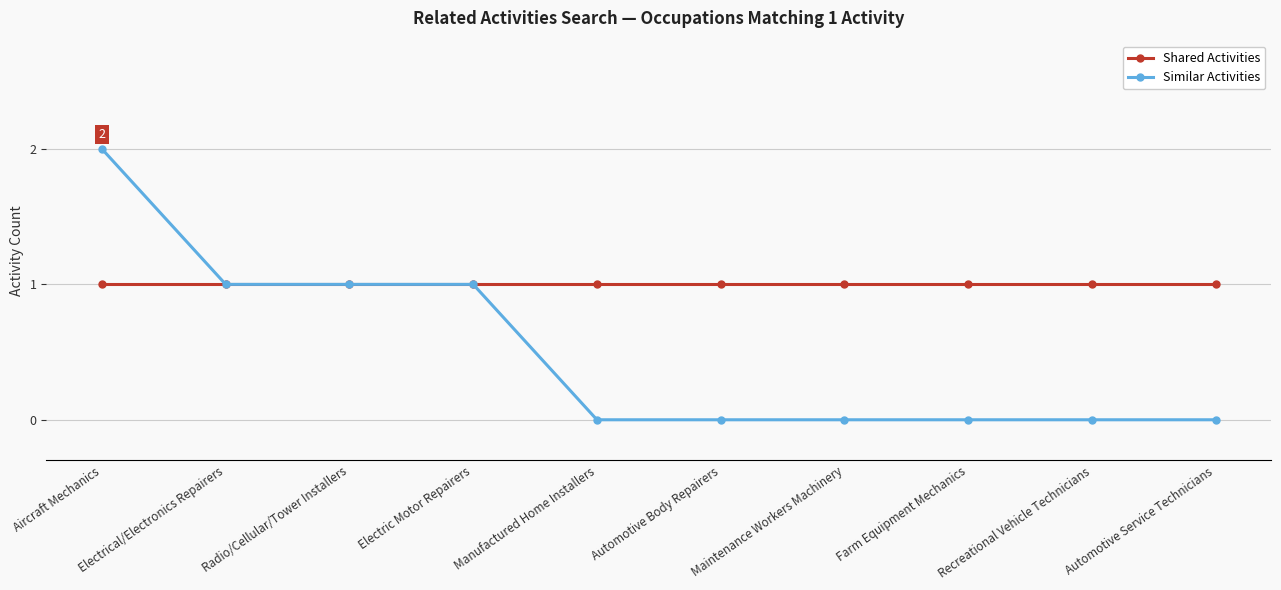

List the series in order of their peak value, highest first.

Similar Activities, Shared Activities